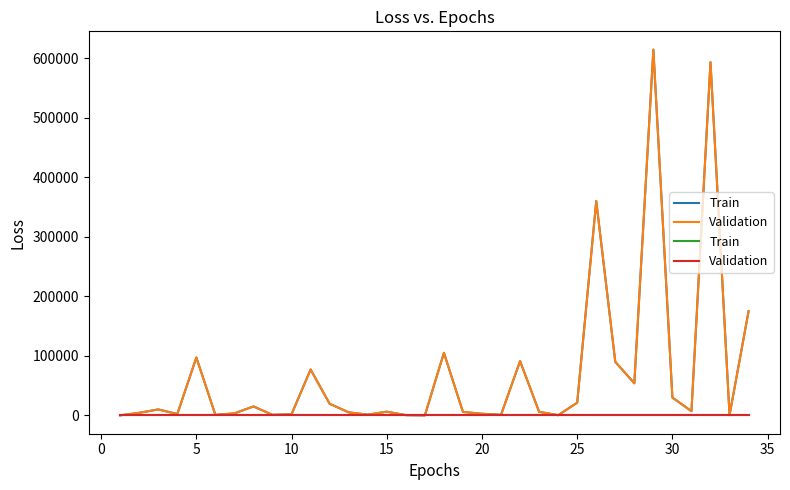

At how many categories does at least one series exceed 205228?

3